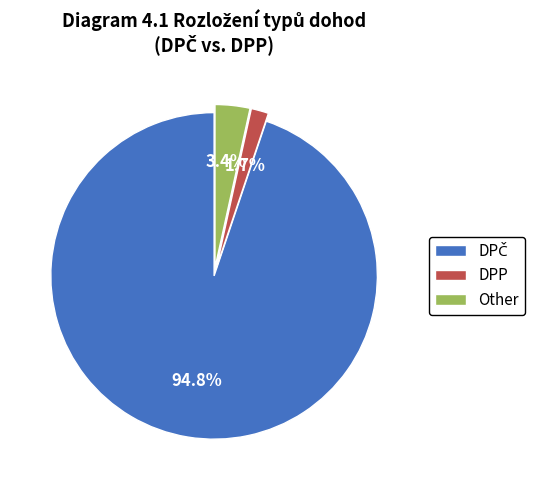

Is Other the majority of the pie?

No